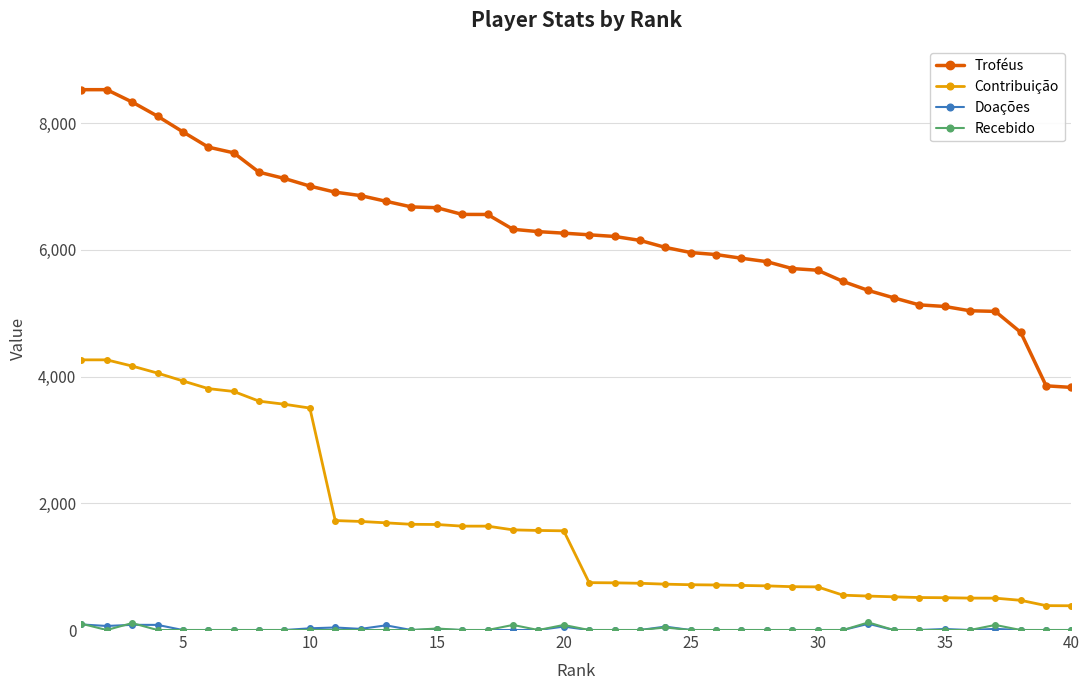

Which series has the largest range (max minus min)?

Troféus